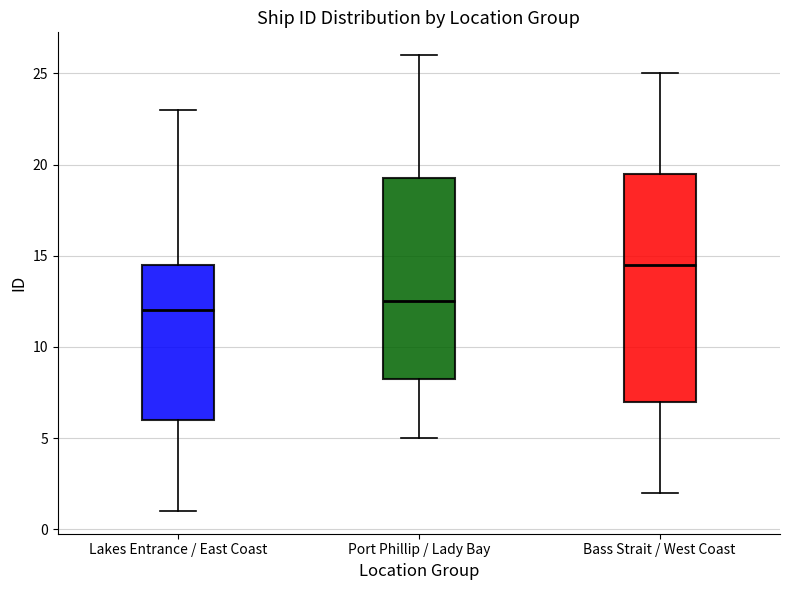

Where does the median line of the box for Port Phillip / Lady Bay sit on the y-axis? The values are not printed on the chart, so give them approximately, as read against the axis.

12.5